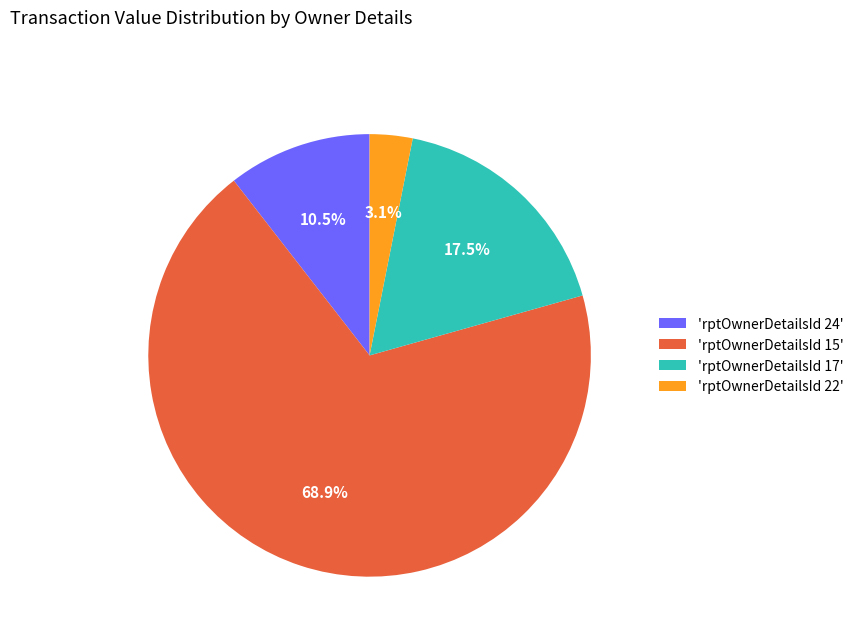

What percentage do 'rptOwnerDetailsId 15' and 'rptOwnerDetailsId 17' together represent?

86.4%